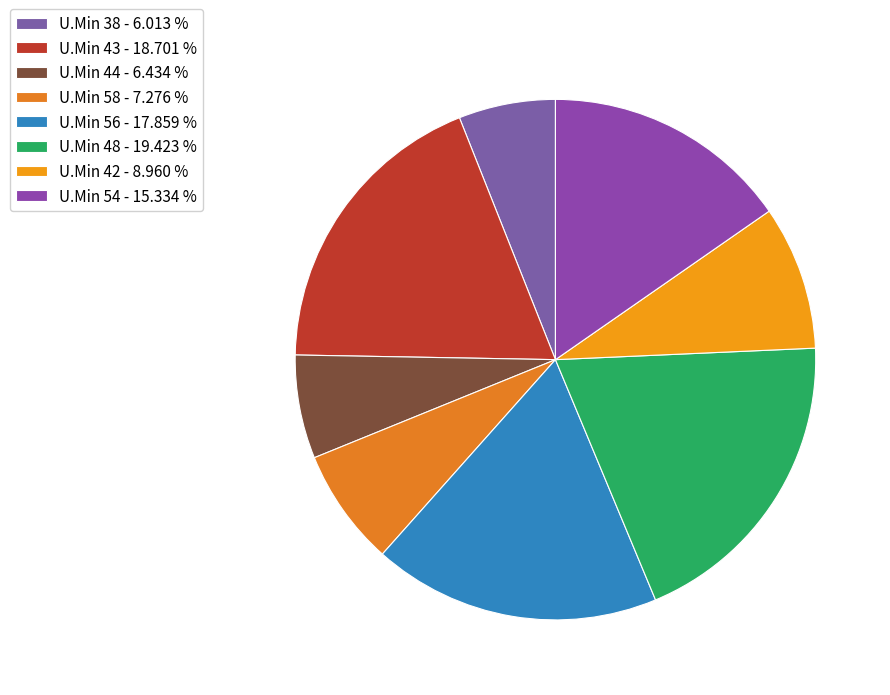

Count the number of slices in the pie.

8